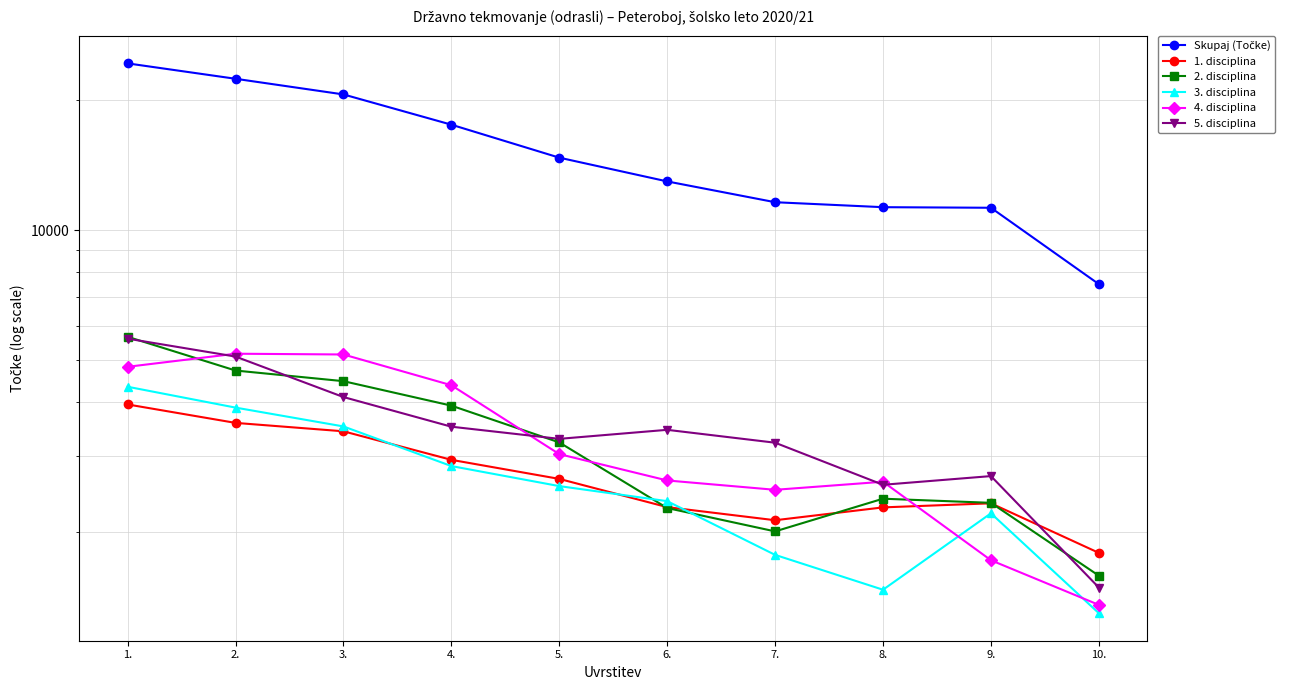

How many intersections are there between 1. disciplina and 3. disciplina?

3